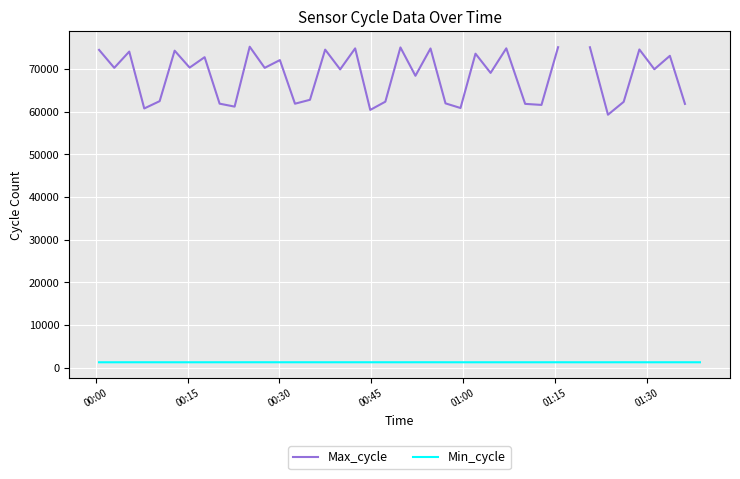

Which series has the largest range (max minus min)?

Max_cycle